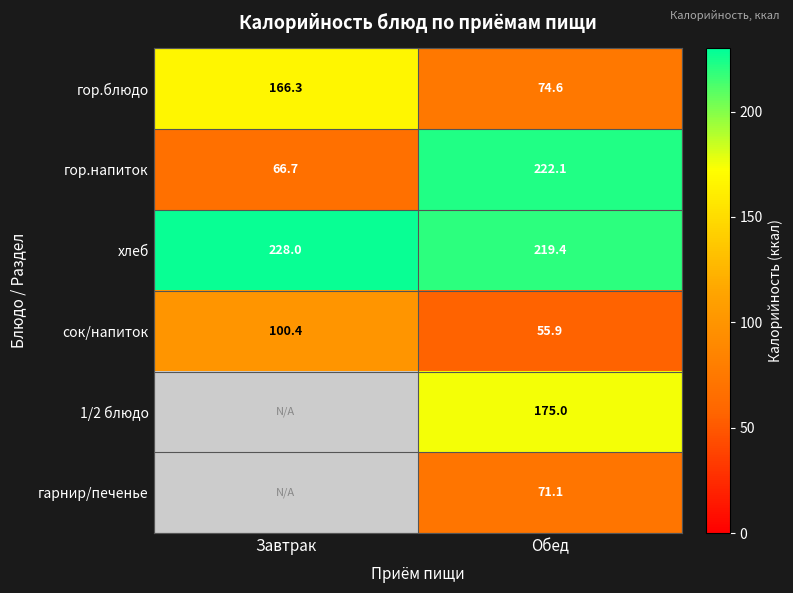

Is the value of гор.блюдо at Обед greater than the value of 1/2 блюдо at Обед?

No